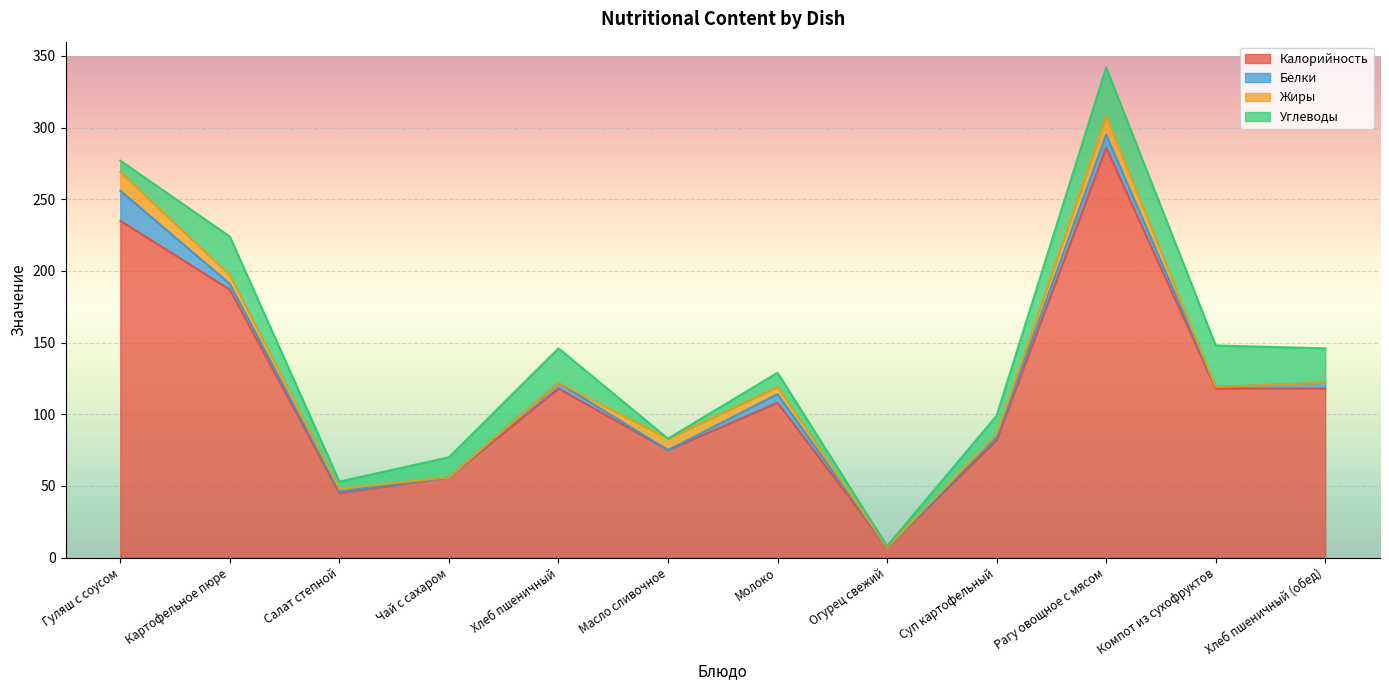

Which category has the lowest value in the Калорийность series?

Огурец свежий